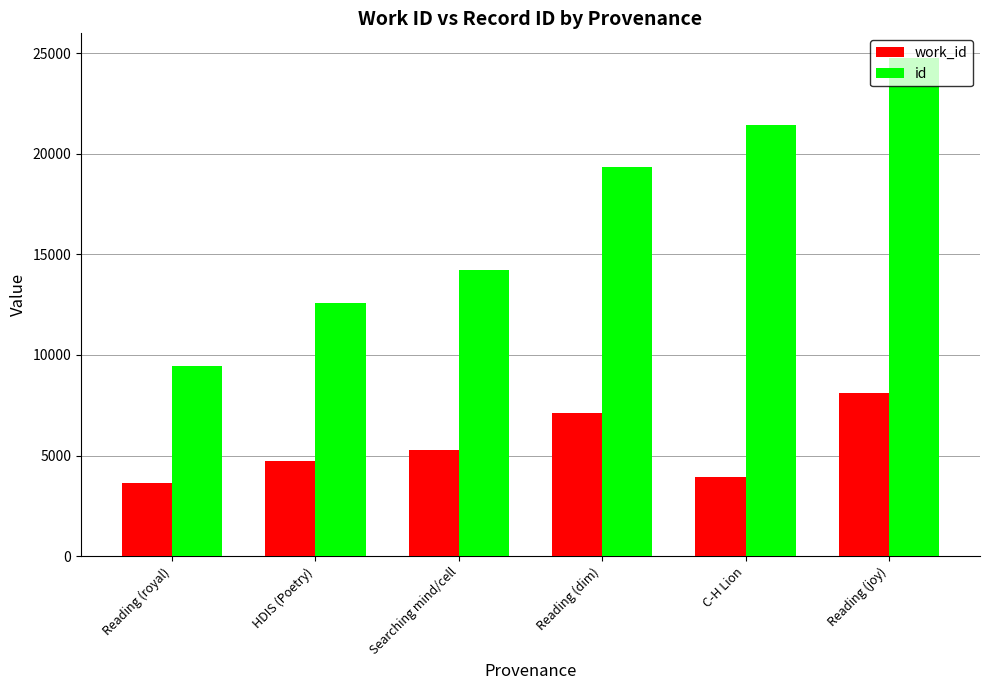

Count the id values in the range 12584 to 21435.

4